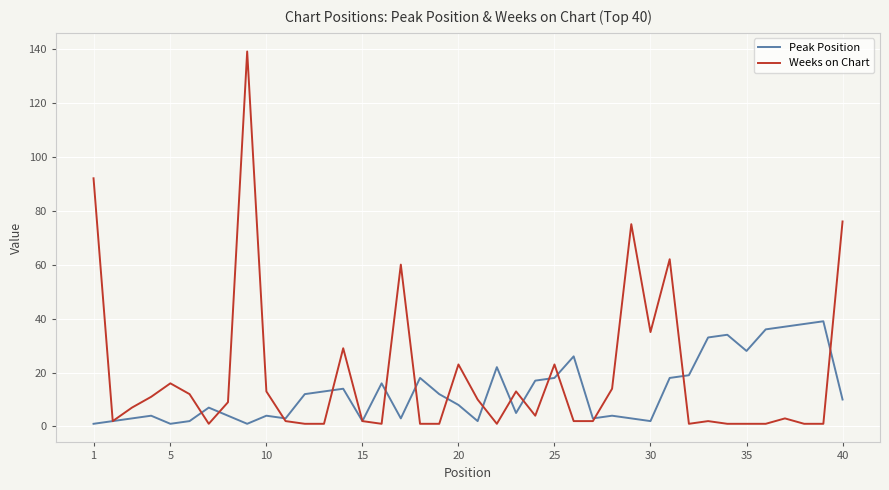

What is the highest value of the Weeks on Chart series?

139